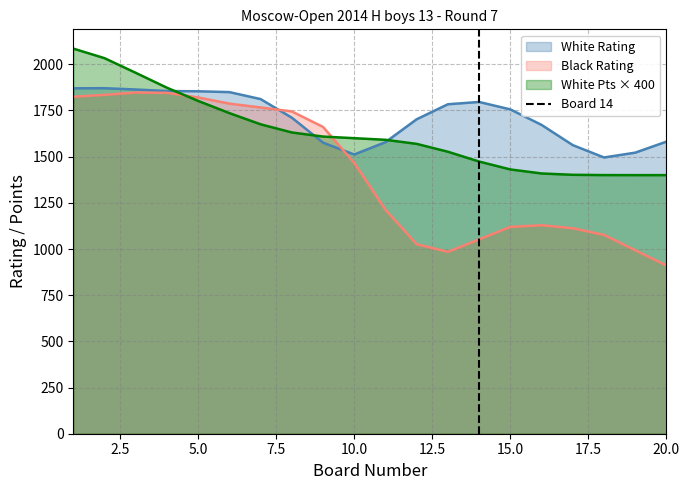

How many values are between 0 and 1?

2